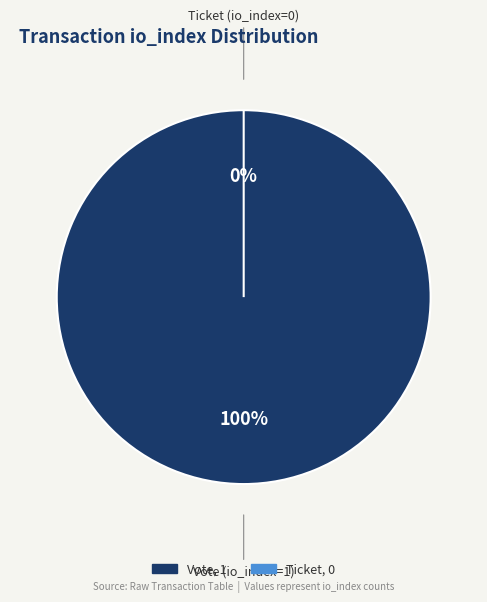

Does Ticket (io_index=0) account for over 50% of the chart?

No